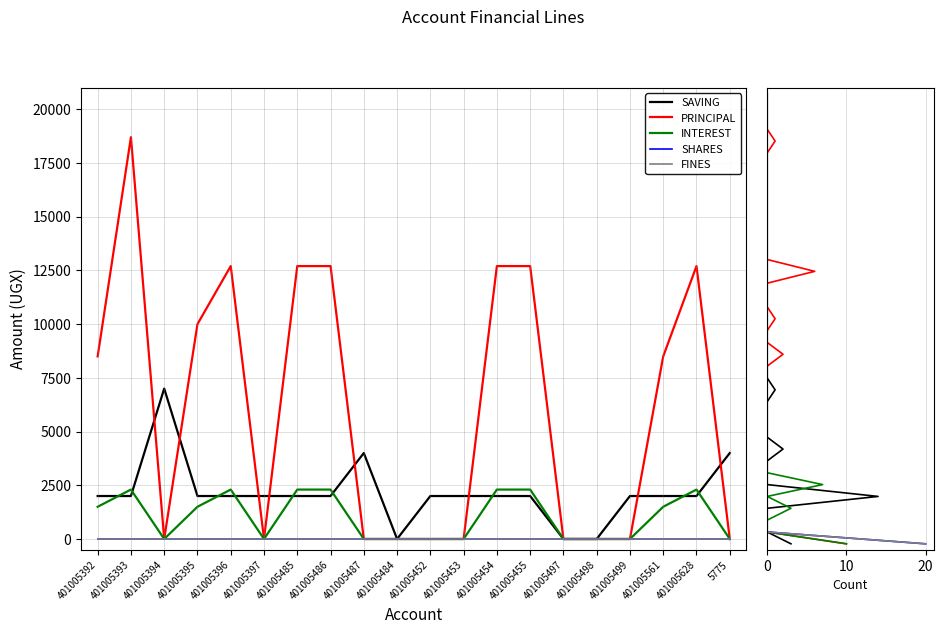

True or false: SAVING and PRINCIPAL intersect in this chart.

False